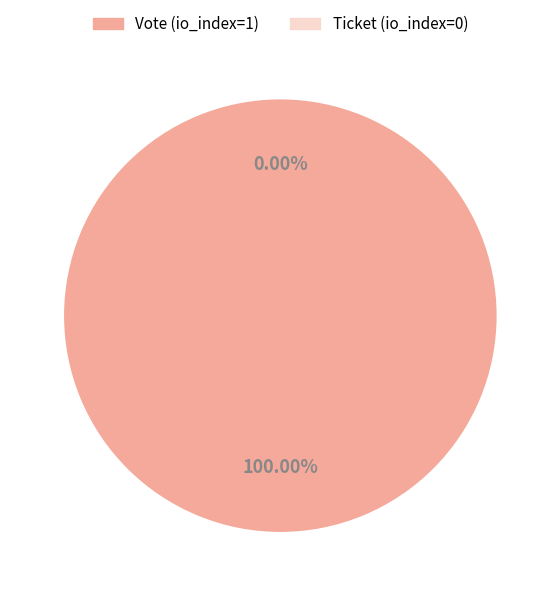

How much of the chart is everything except Ticket (io_index=0)?

100.0%